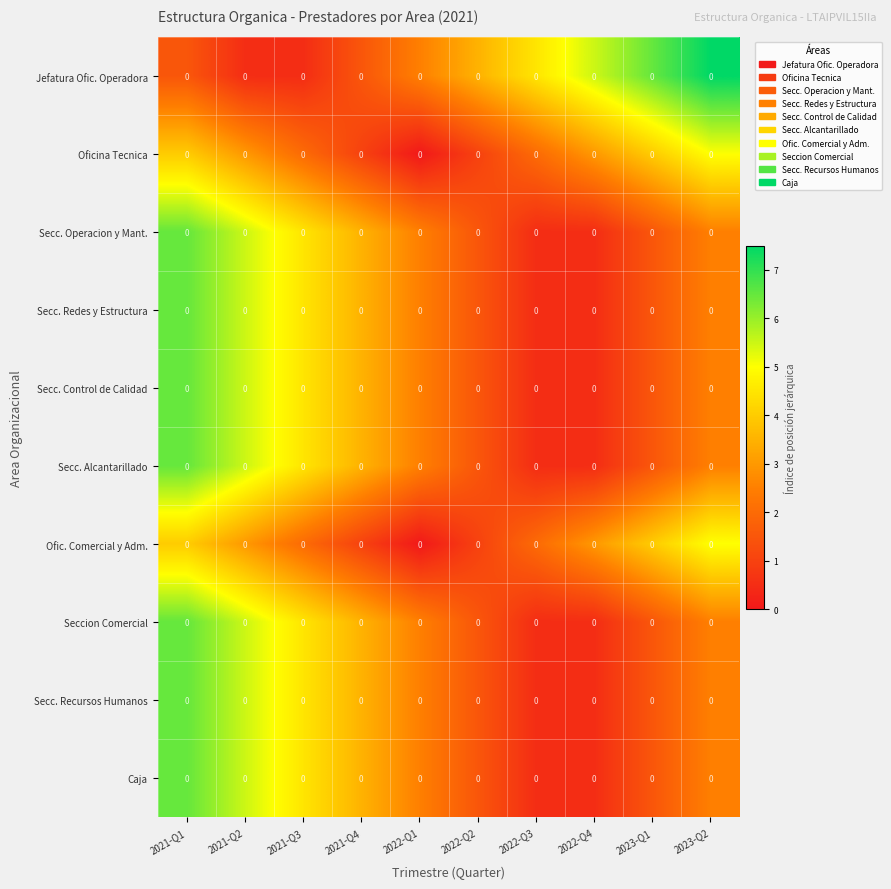

Which has a higher value, 2023-Q1 or 2023-Q2?

2023-Q2